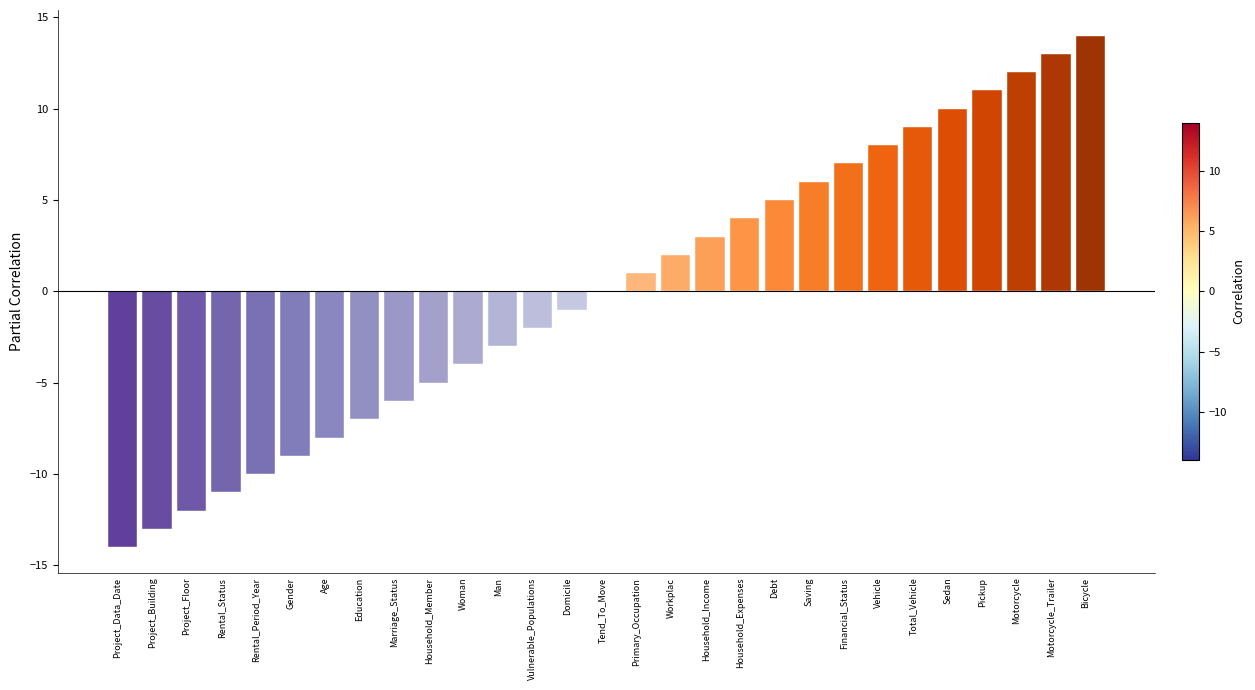

Which label corresponds to the largest value in the chart?

Bicycle